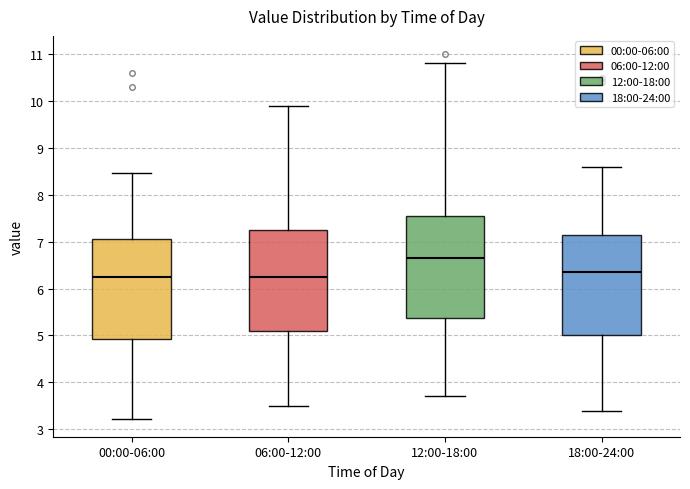

Which box has the highest median line?

12:00-18:00